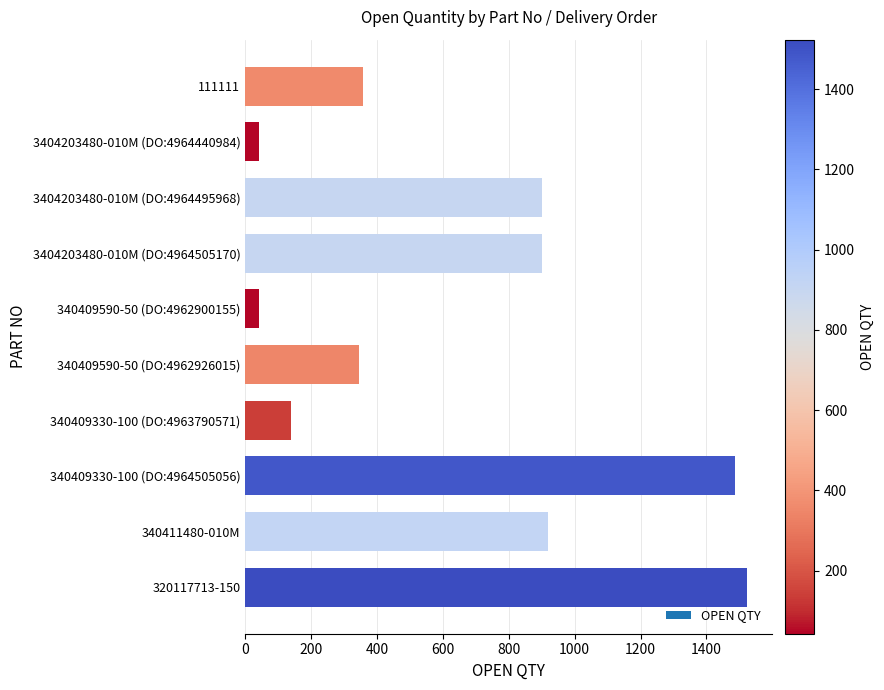

What is the change in value from 111111 to 340411480-010M?

+562